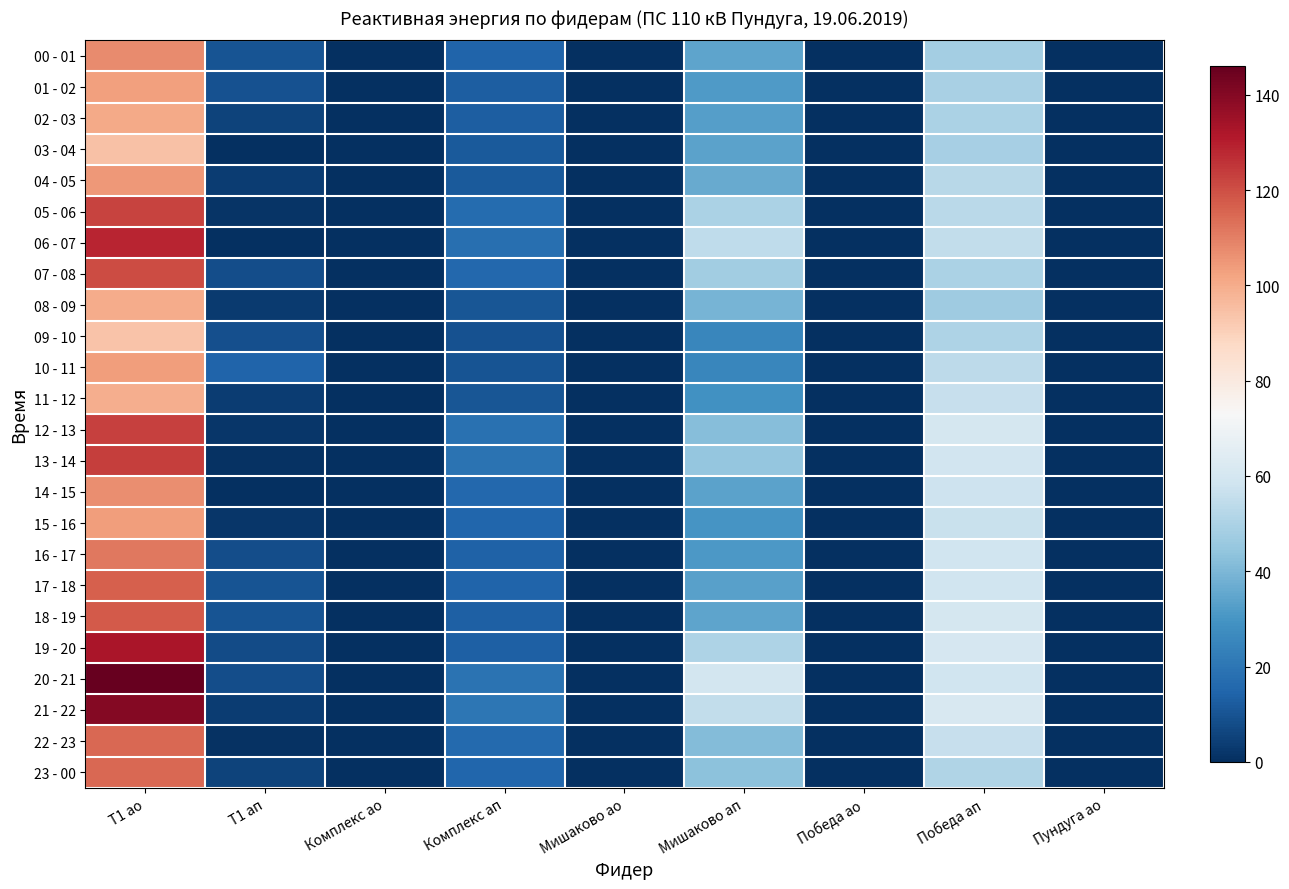

Rank the series at Т1 ао from lowest to highest value.

09 - 10, 03 - 04, 11 - 12, 08 - 09, 02 - 03, 01 - 02, 10 - 11, 15 - 16, 04 - 05, 14 - 15, 00 - 01, 16 - 17, 23 - 00, 22 - 23, 17 - 18, 18 - 19, 07 - 08, 05 - 06, 12 - 13, 13 - 14, 06 - 07, 19 - 20, 21 - 22, 20 - 21